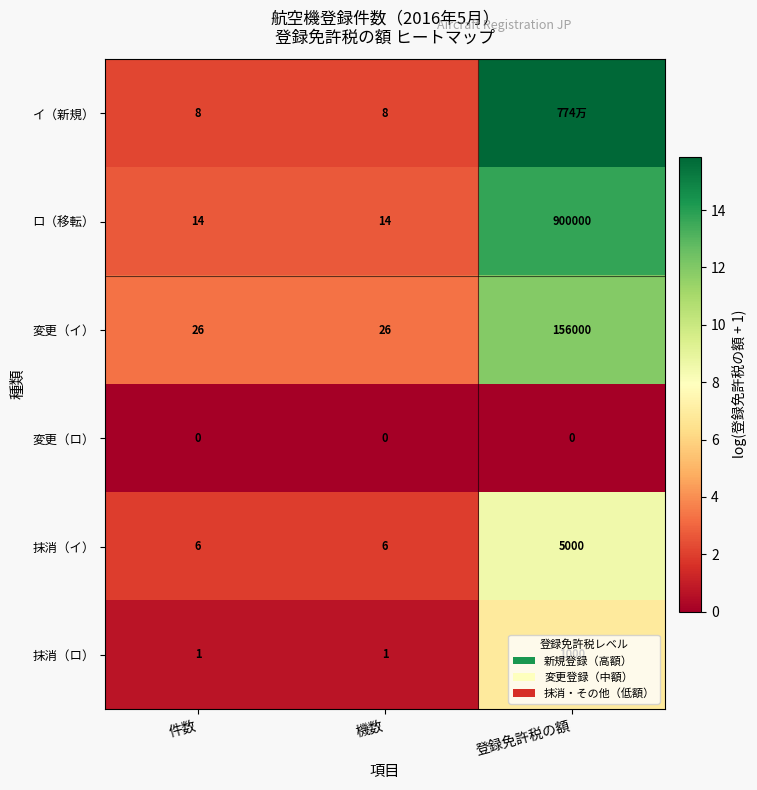

At 機数, list the series in order from largest to smallest.

変更（イ）, ロ（移転）, イ（新規）, 抹消（イ）, 抹消（ロ）, 変更（ロ）